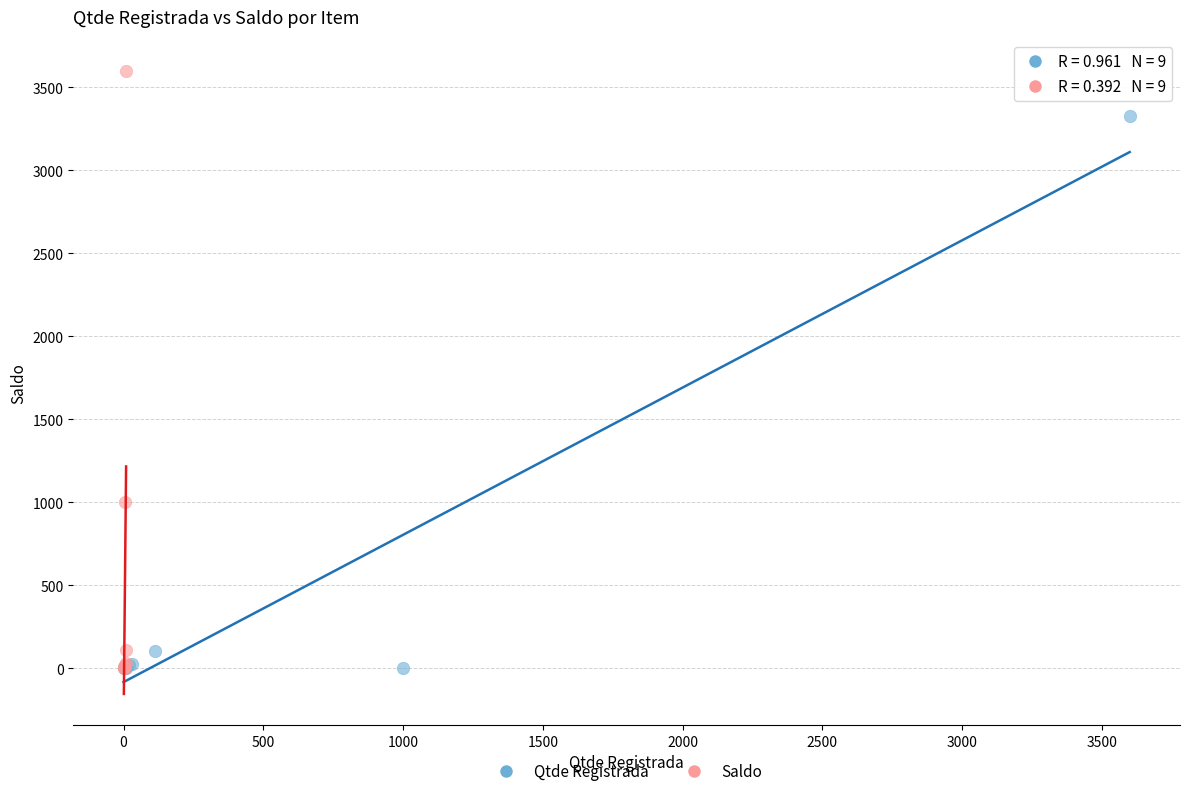

Which series contains the highest Y value?

Saldo